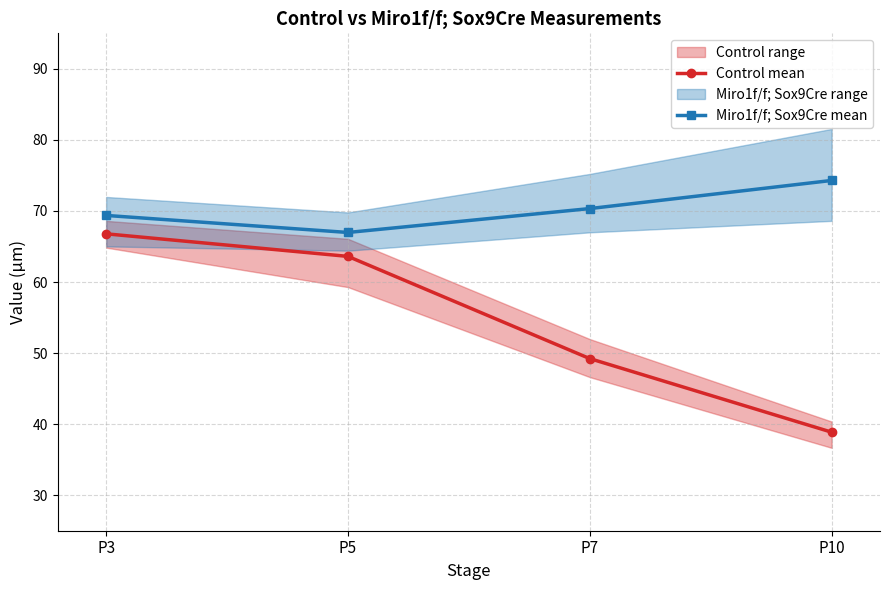

What is the sum of all Control mean values?

218.5